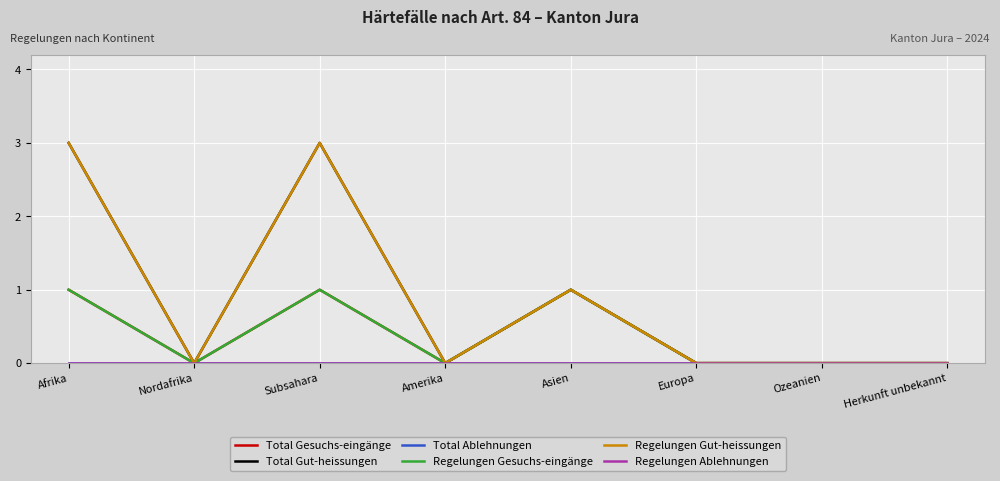

True or false: Total Gesuchs-eingänge has a value of 0 at Nordafrika.

False